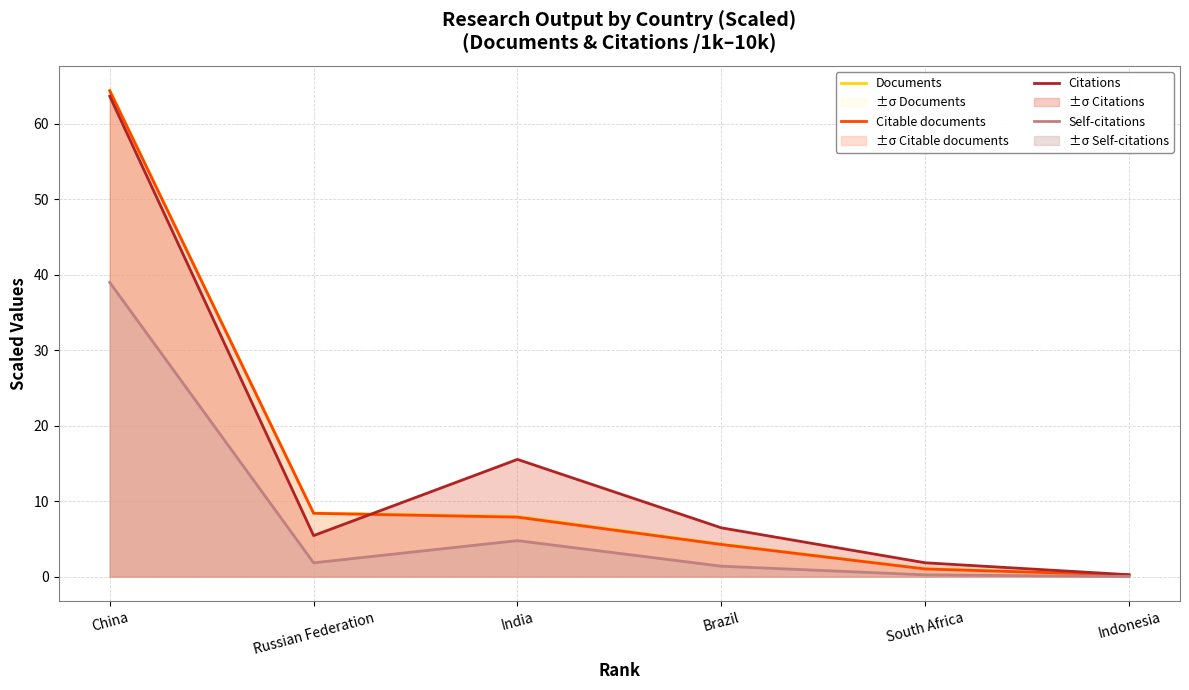

Reading left to right, transcribe all the data shown in this chart.

Documents: China=64.4	Russian Federation=8.4	India=8.0	Brazil=4.3	South Africa=1.0	Indonesia=0.2
Citable documents: China=64.3	Russian Federation=8.4	India=7.9	Brazil=4.3	South Africa=1.0	Indonesia=0.2
Citations: China=63.6	Russian Federation=5.4	India=15.5	Brazil=6.5	South Africa=1.8	Indonesia=0.3
Self-citations: China=39.0	Russian Federation=1.8	India=4.8	Brazil=1.4	South Africa=0.2	Indonesia=0.0